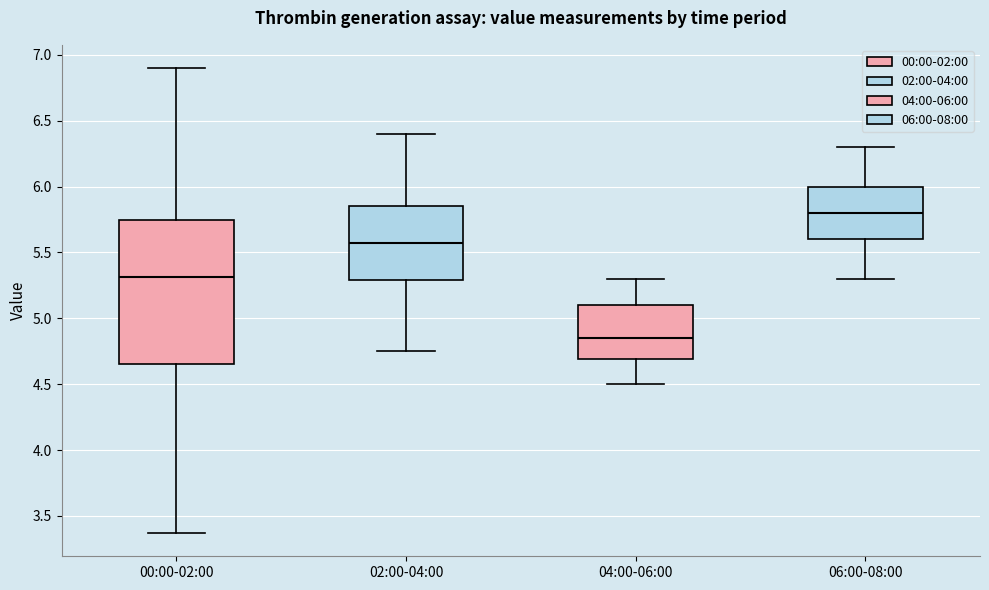

Which box is the tallest, from its lower edge to its upper edge?

00:00-02:00